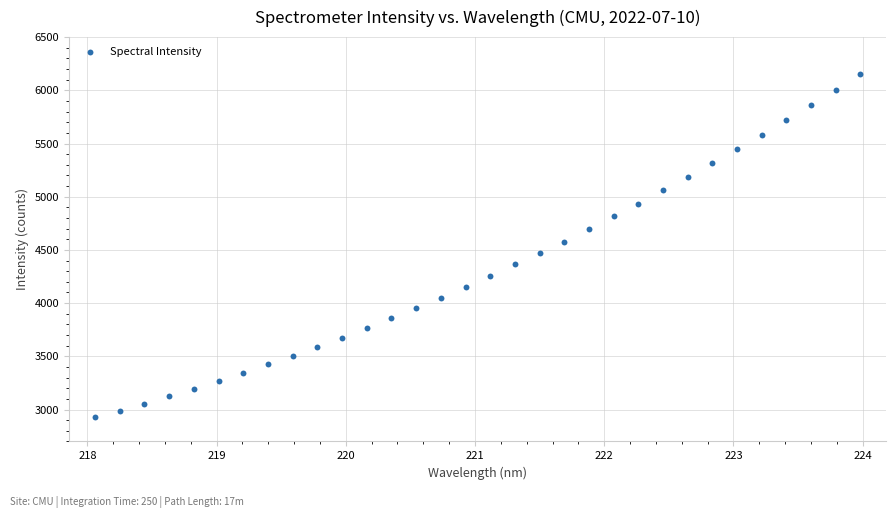

What is the range of Y values (max minus min)?

3226.2